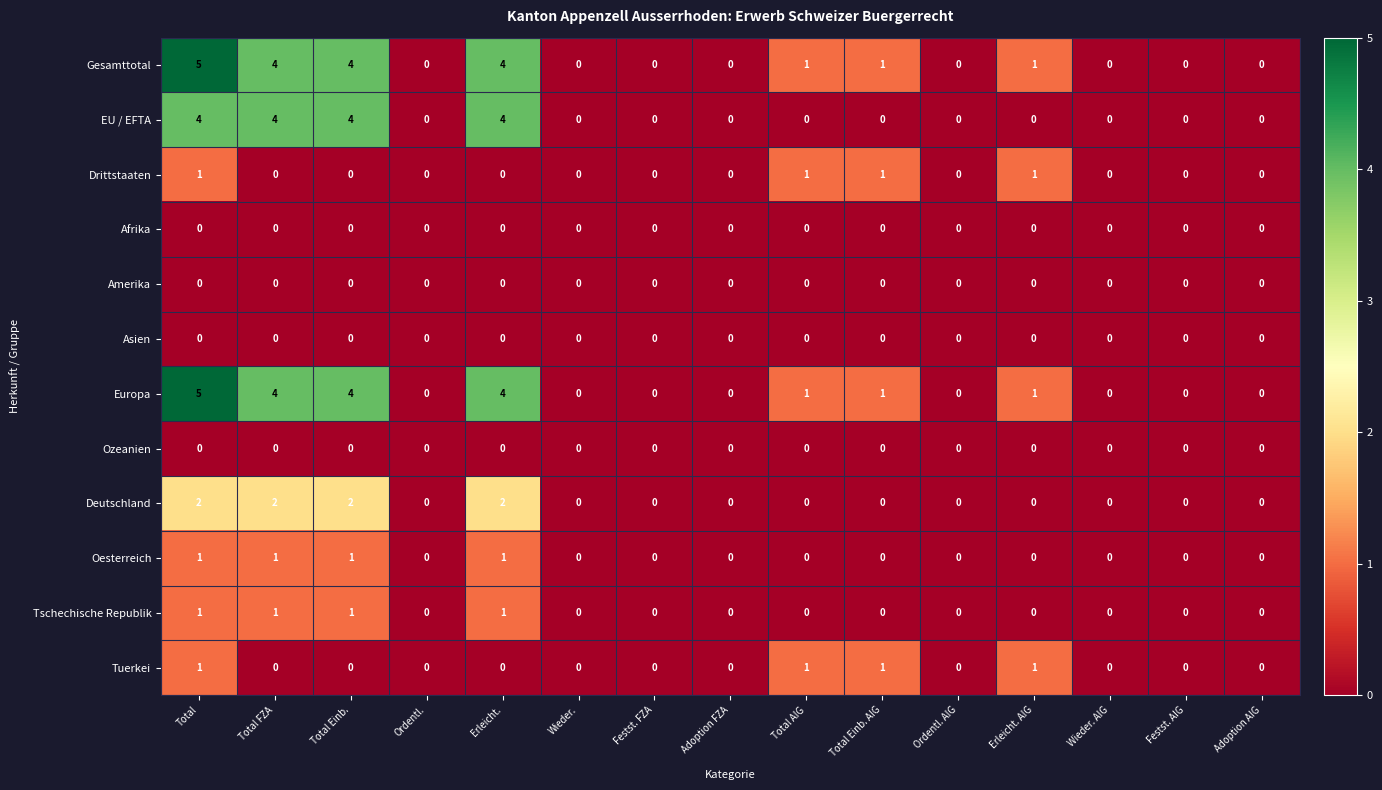

What is the sum of all Tschechische Republik values?

4